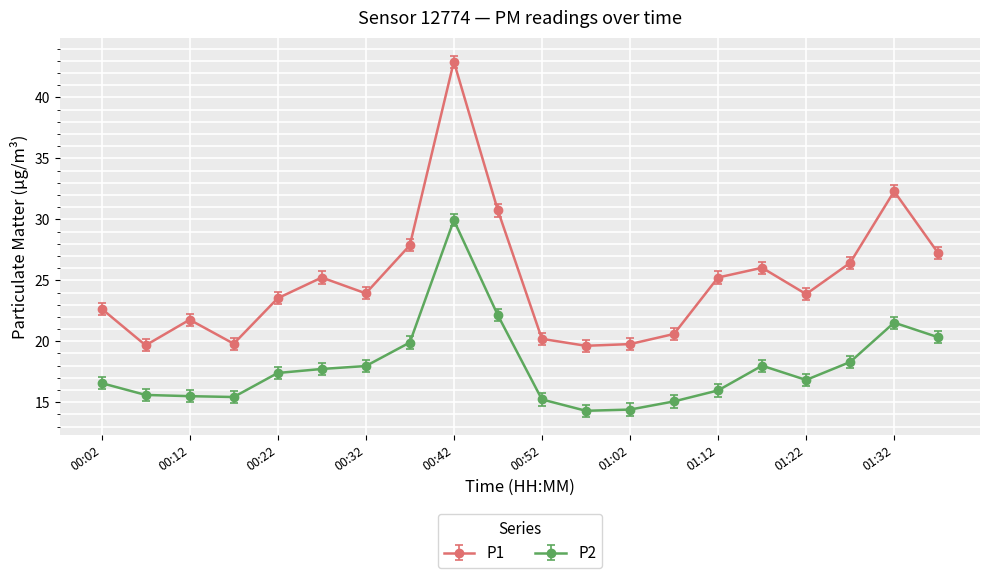

True or false: P2 and P1 cross at least once.

False